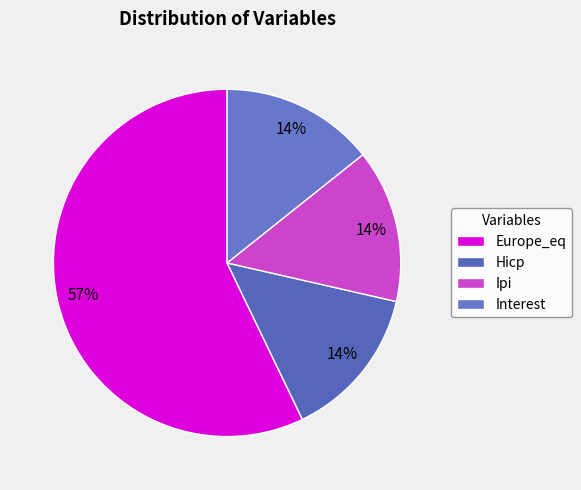

What is the total percentage of Hicp and Interest?

28.6%